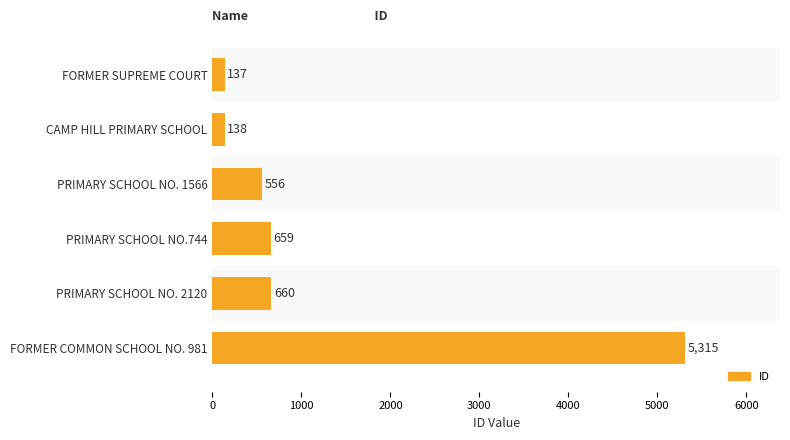

What is the ratio of the value at PRIMARY SCHOOL NO. 2120 to the value at PRIMARY SCHOOL NO. 1566?

1.2